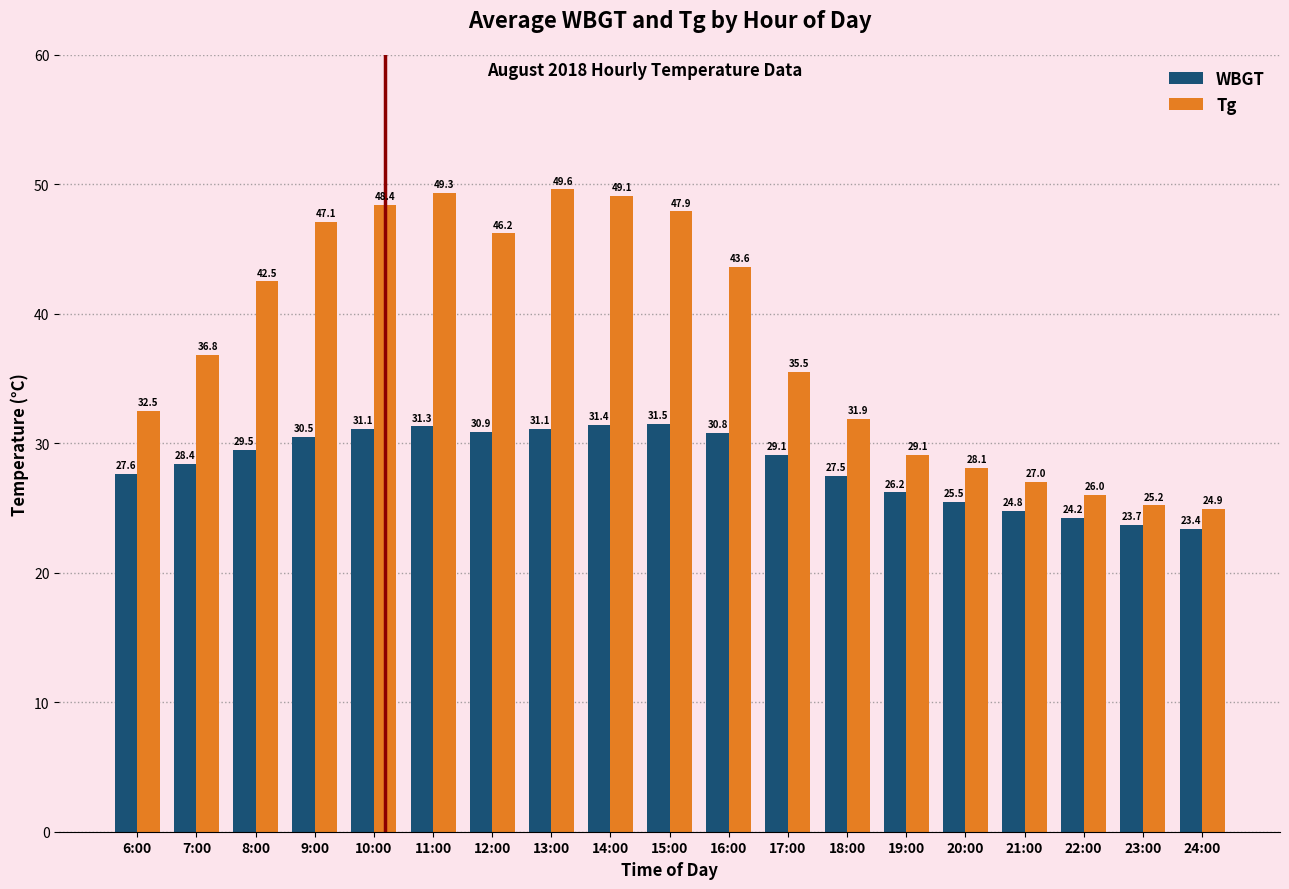

Which series has the largest total across all categories?

Tg